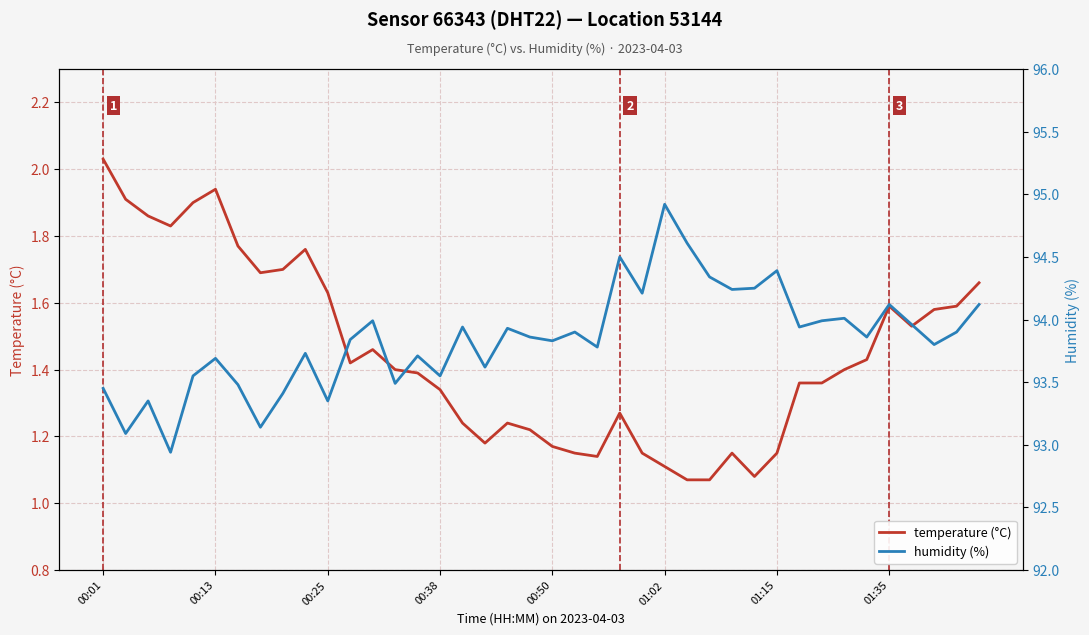

What is the spread (max minus min) of values at 18?

92.7